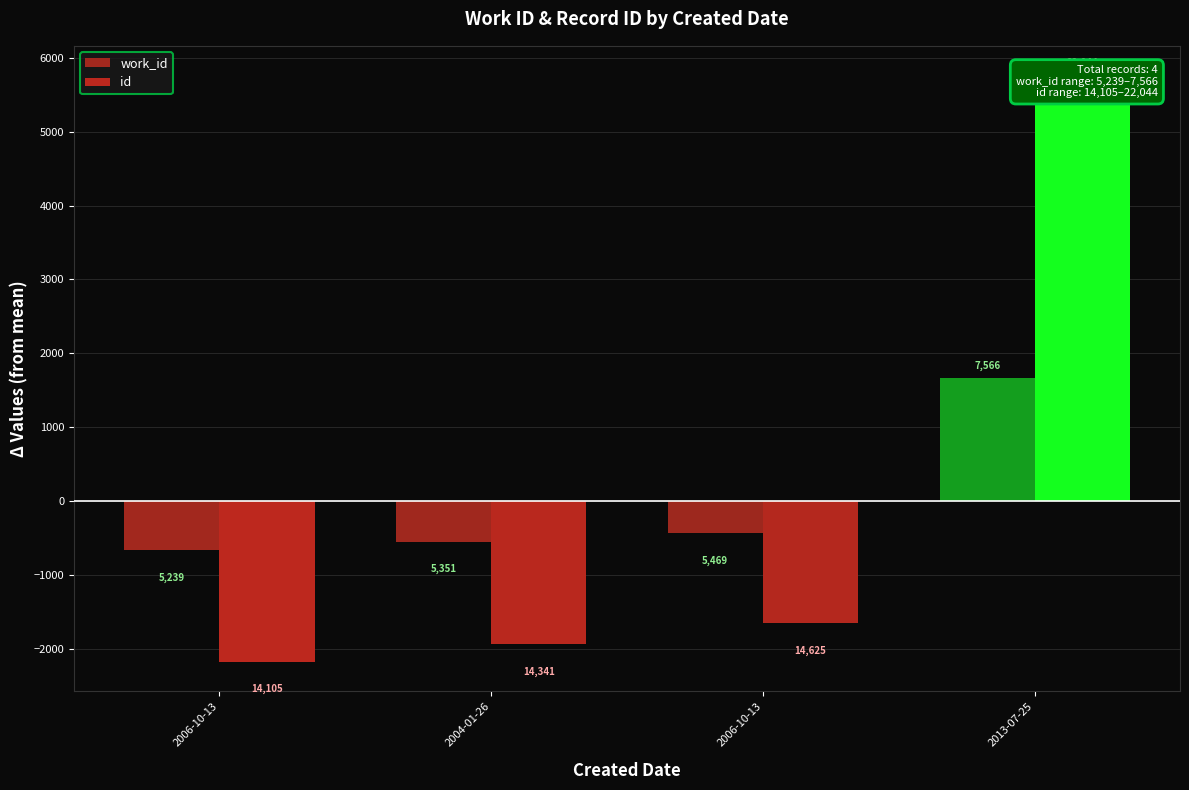

Rank the categories by id value from lowest to highest.

2006-10-13, 2004-01-26, 2006-10-13, 2013-07-25